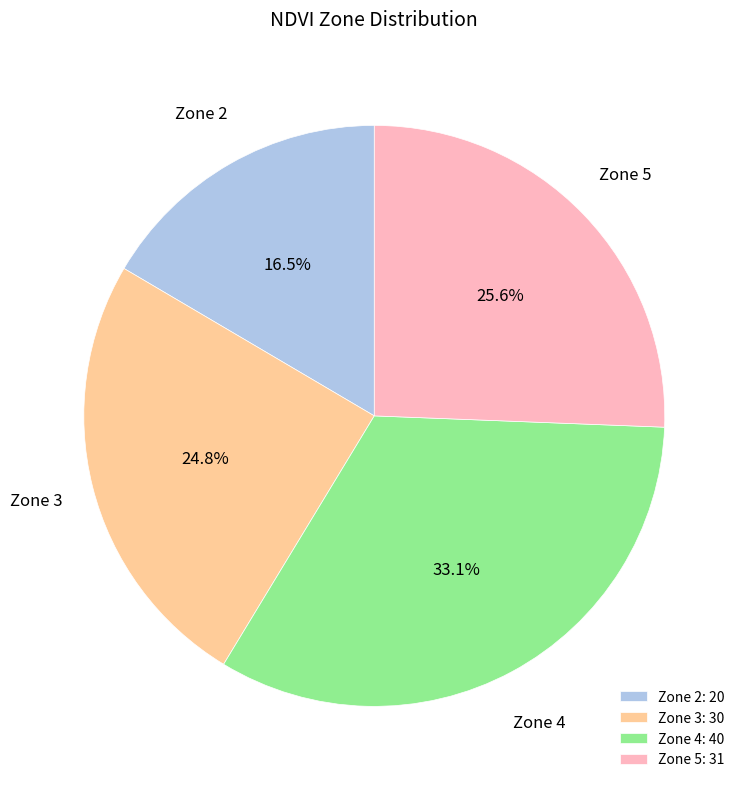

To the nearest percent, what portion does Zone 3 represent?

25%